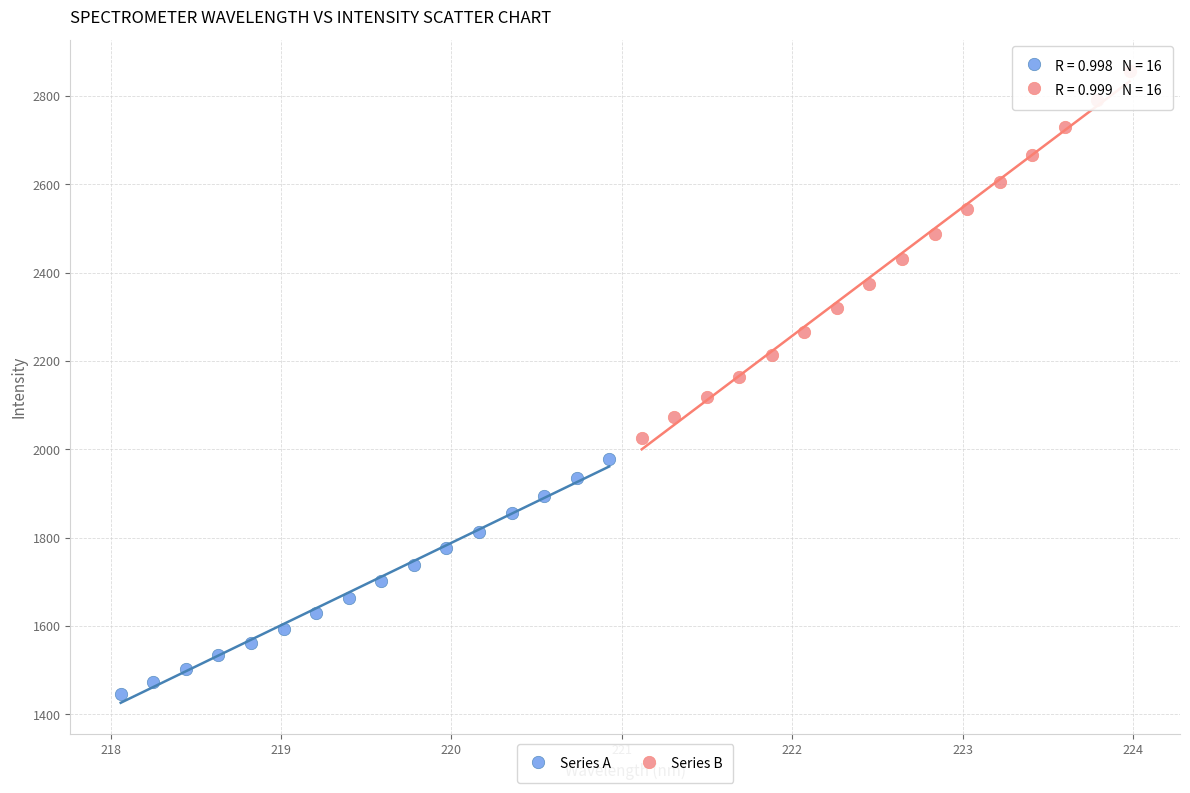

Which series has the widest spread of Y values?

Series B